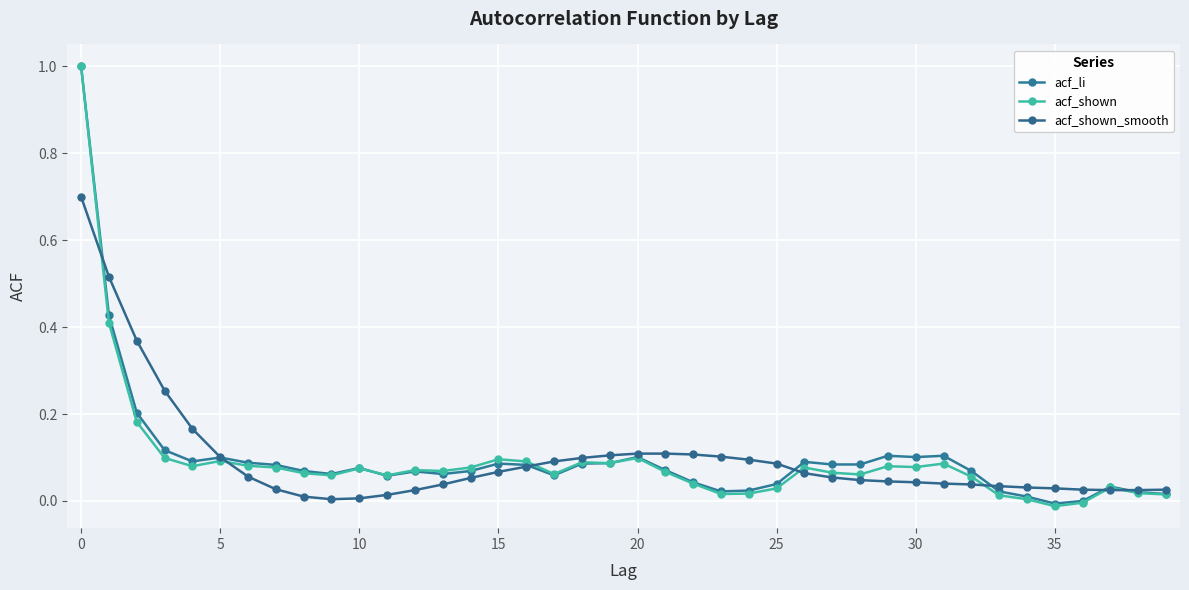

How many times do acf_shown_smooth and acf_li cross each other?

7